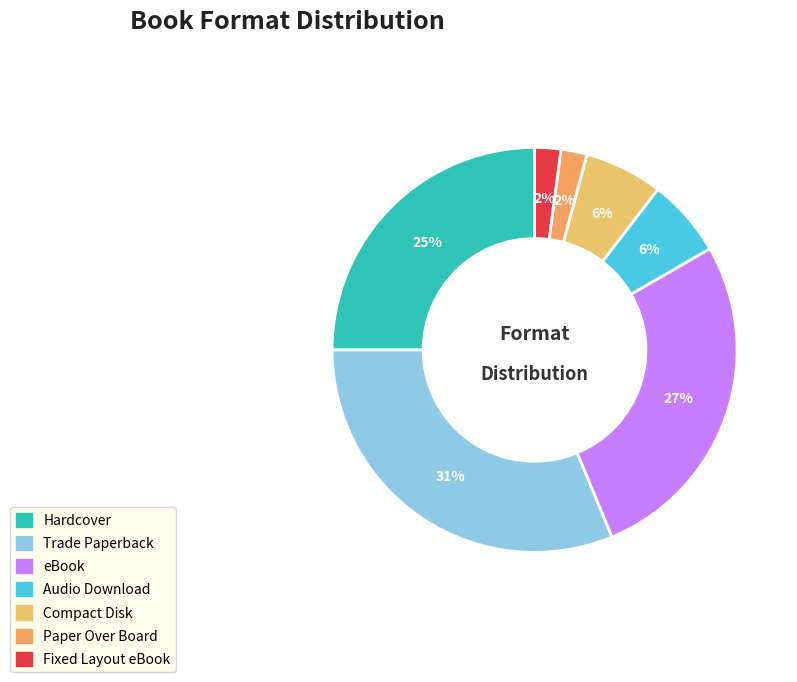

Count the number of slices in the pie.

7